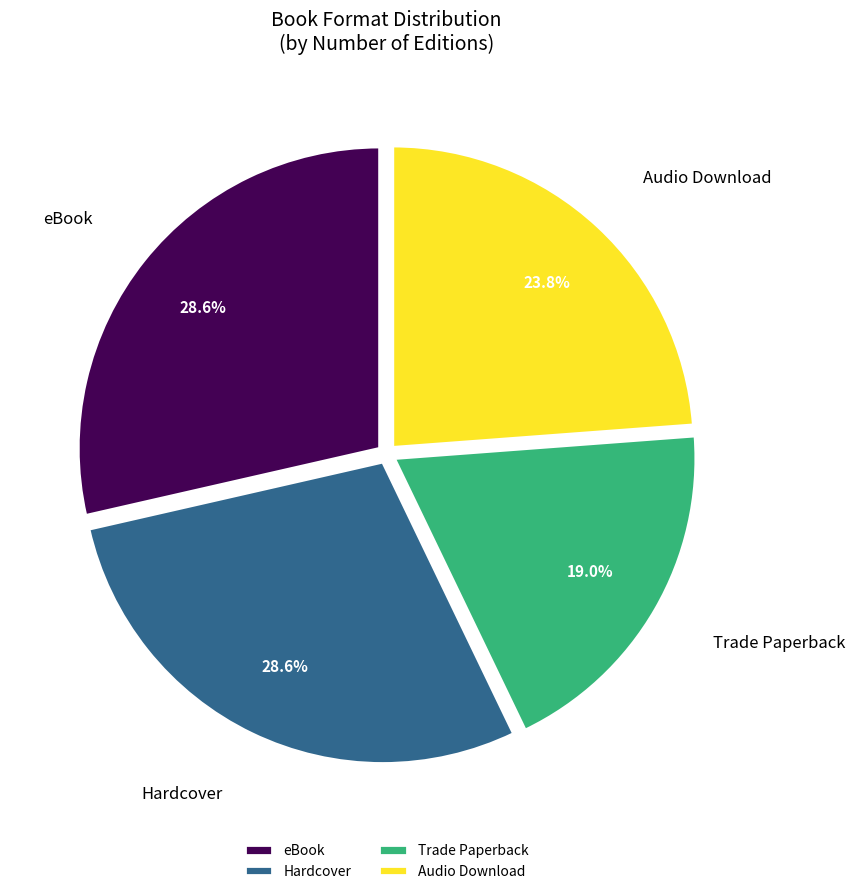

How many segments does this pie chart have?

4